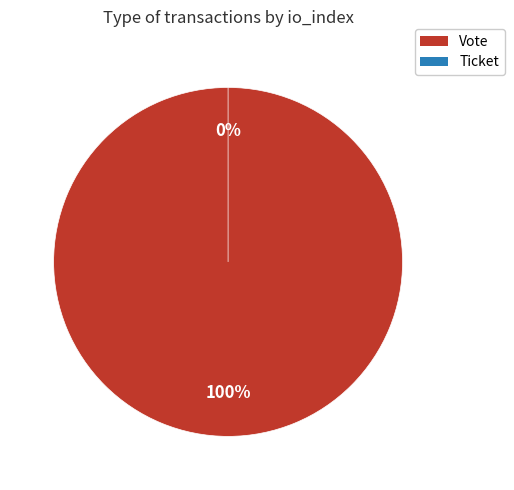

Does Ticket represent more than half of the total?

No